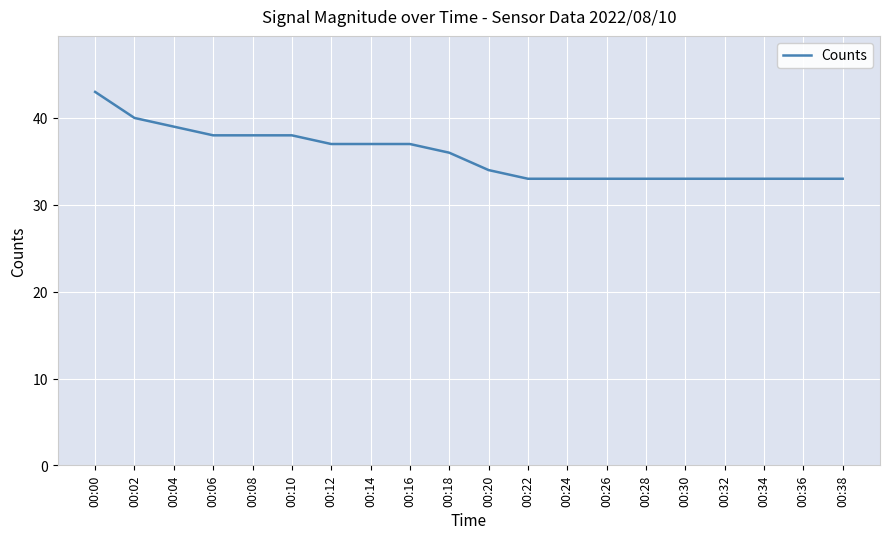

Between 00:14 and 00:36, which is larger?

00:14